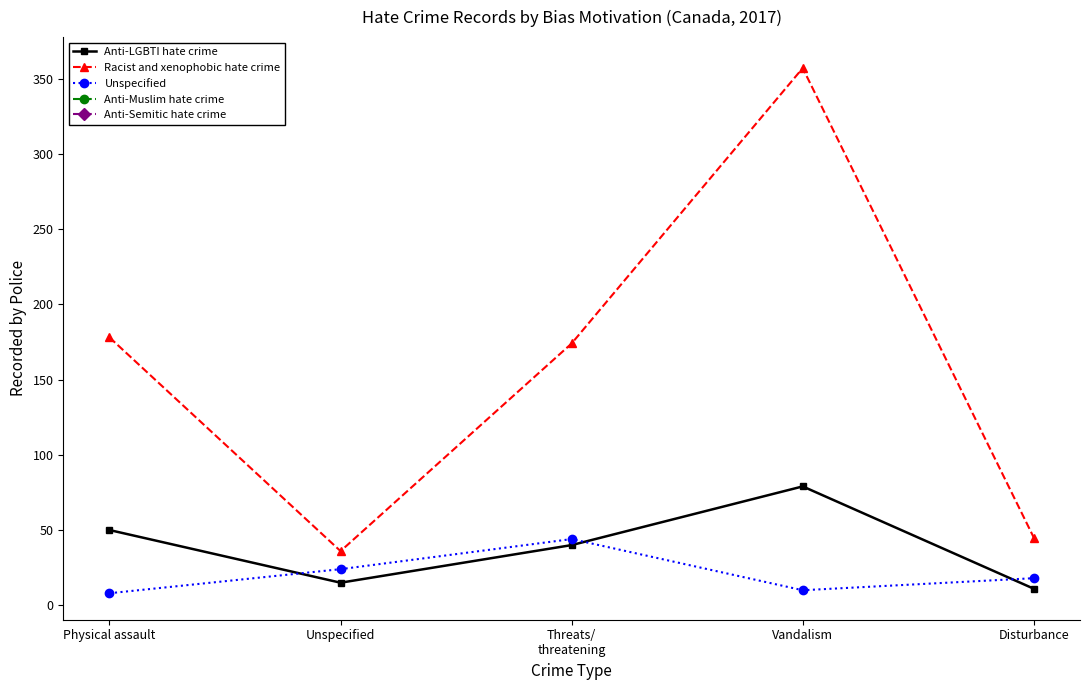

True or false: Racist and xenophobic hate crime has a value of 249 at Physical assault.

False